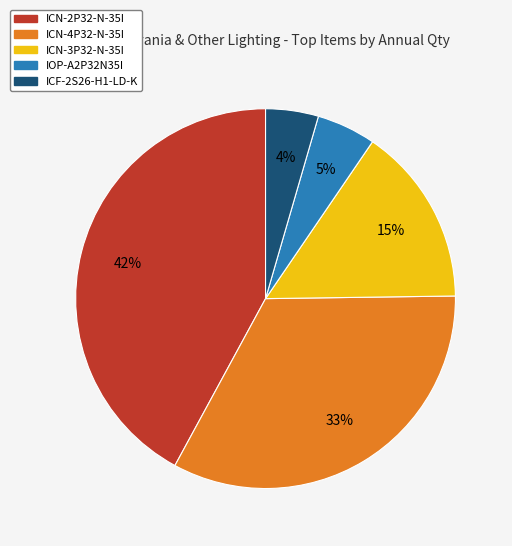

To the nearest percent, what percentage of the pie is ICF-2S26-H1-LD-K?

4%